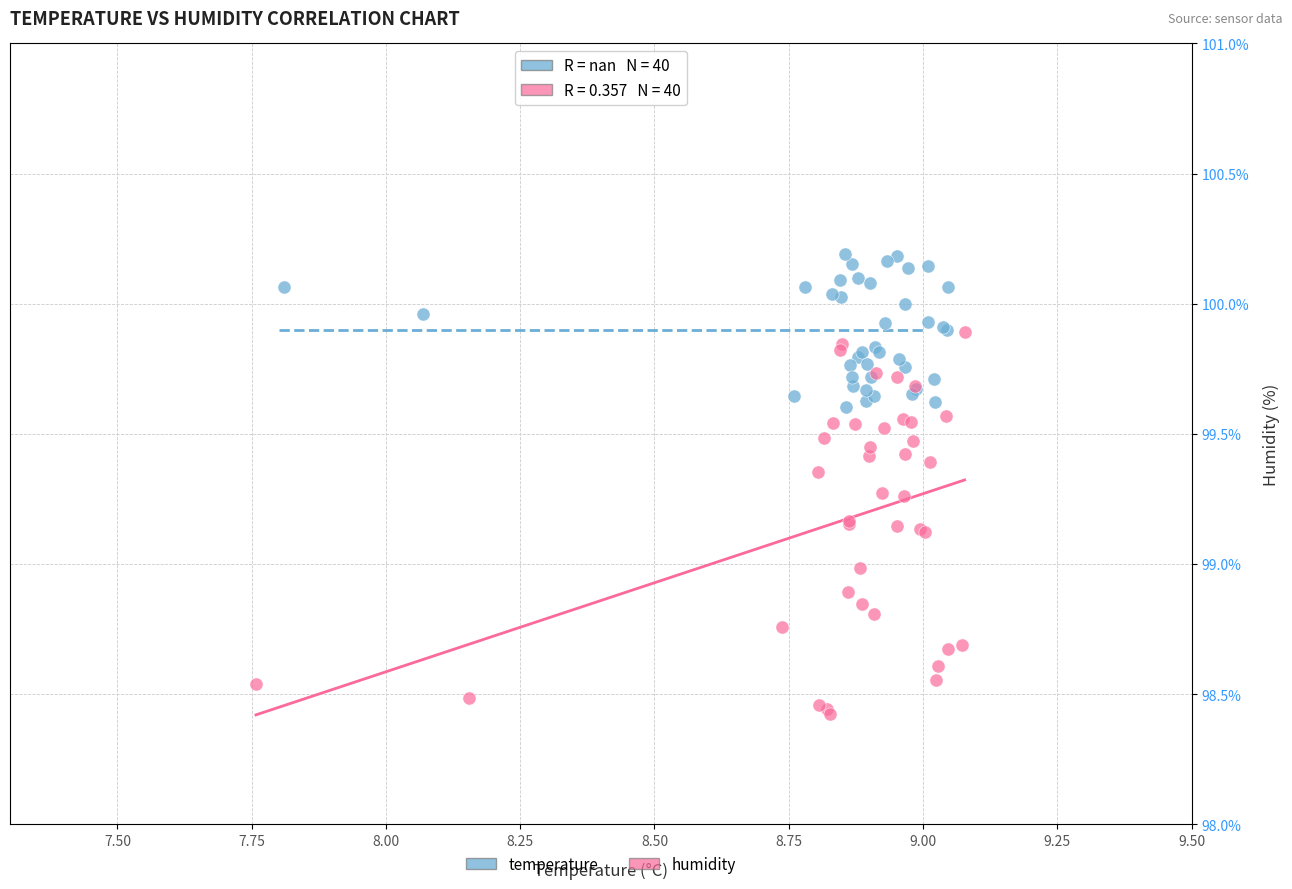

Which series reaches the maximum Y coordinate?

temperature